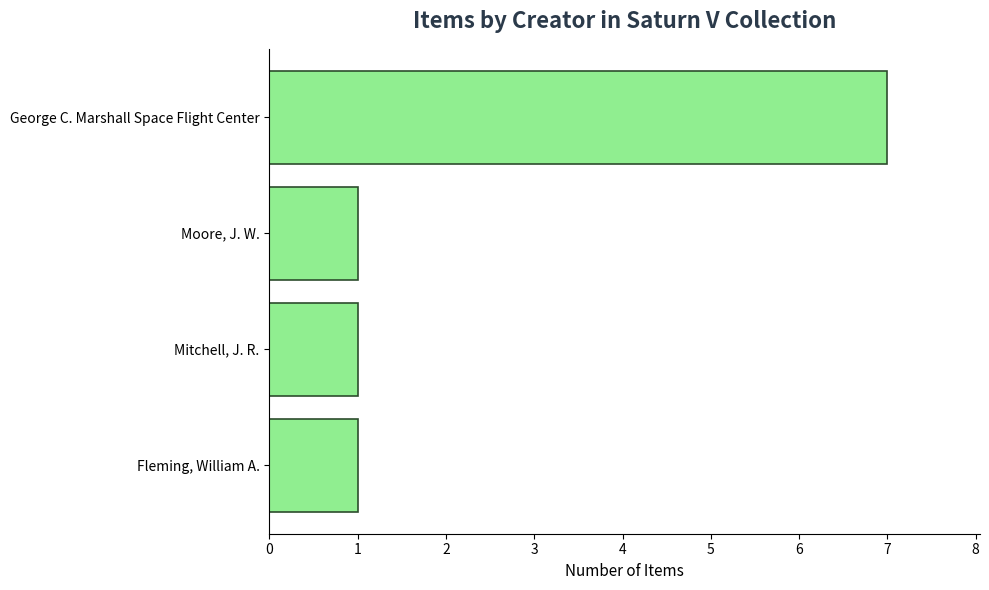

What is the sum of the values at Fleming, William A. and George C. Marshall Space Flight Center?

8